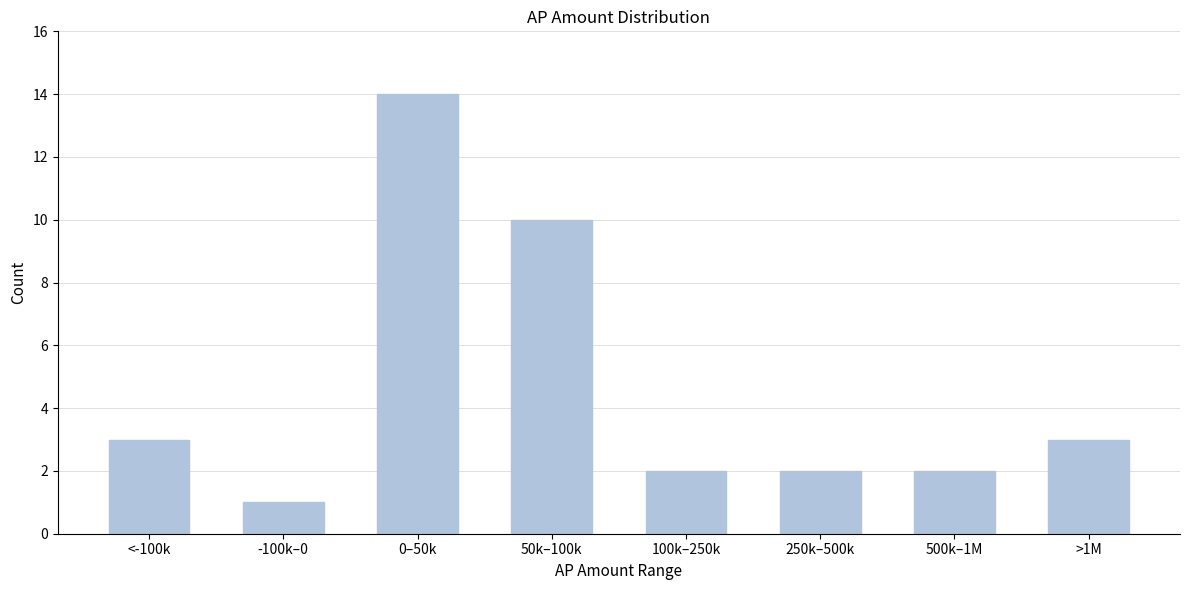

Reading left to right, transcribe all the data shown in this chart.

<-100k=3	-100k–0=1	0–50k=14	50k–100k=10	100k–250k=2	250k–500k=2	500k–1M=2	>1M=3